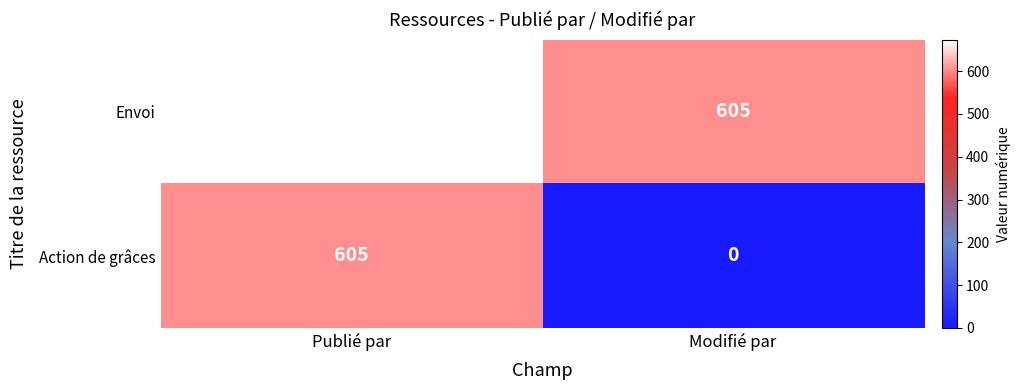

Reading left to right, extract all data points from this chart.

Envoi: Publié par=674	Modifié par=605
Action de grâces: Publié par=605	Modifié par=0